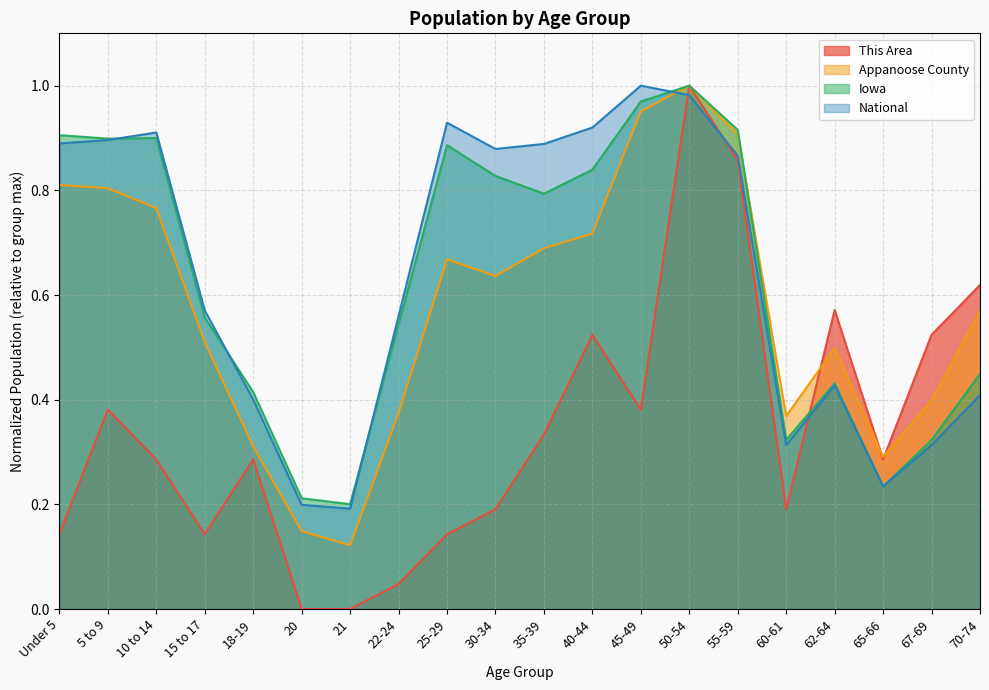

What is the minimum value for Iowa?

0.2